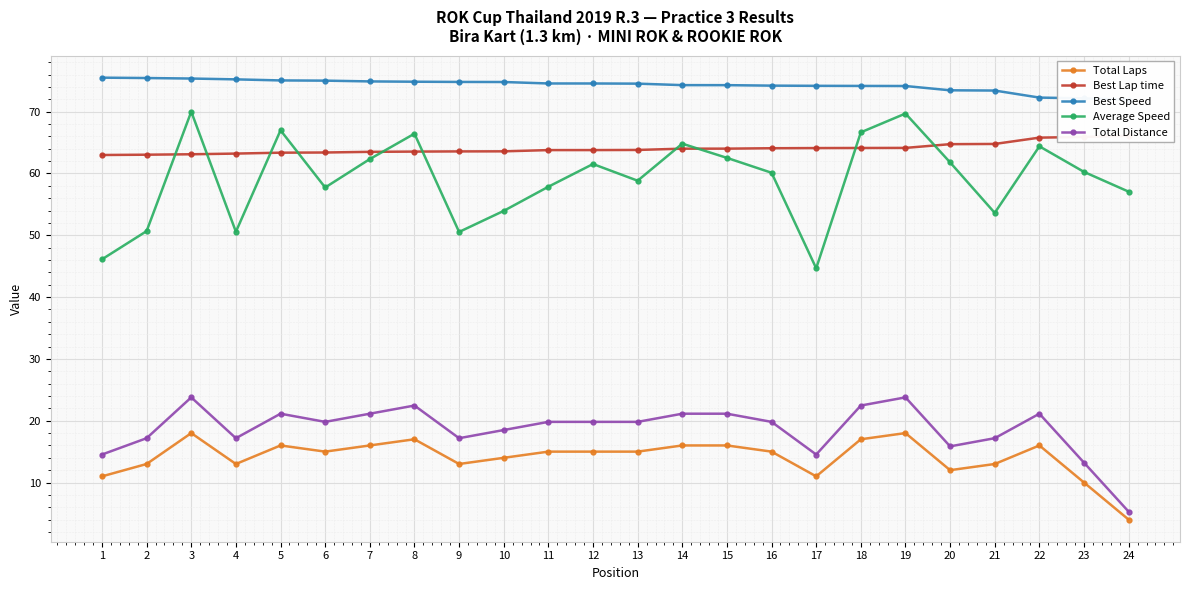

Rank the series at 2 from lowest to highest value.

Total Laps, Total Distance, Average Speed, Best Lap time, Best Speed